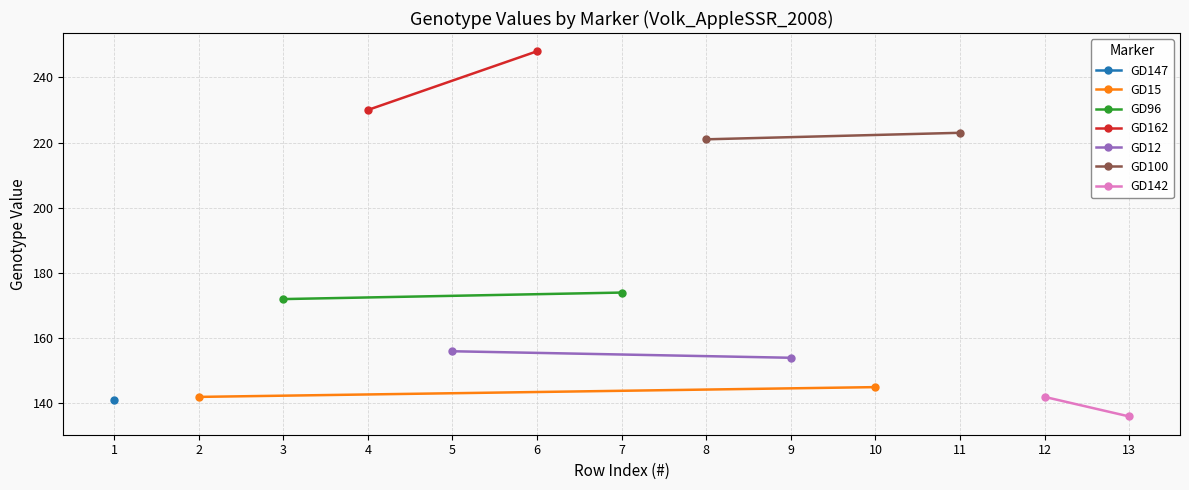

What is the lowest value of the GD162 series?

230